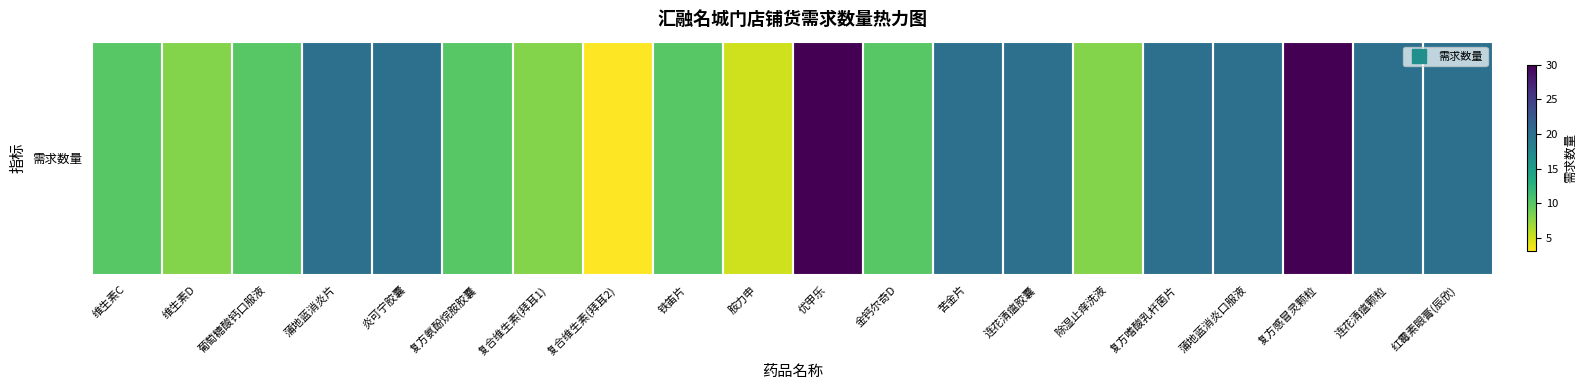

What is the difference between the second highest and minimum values?

27